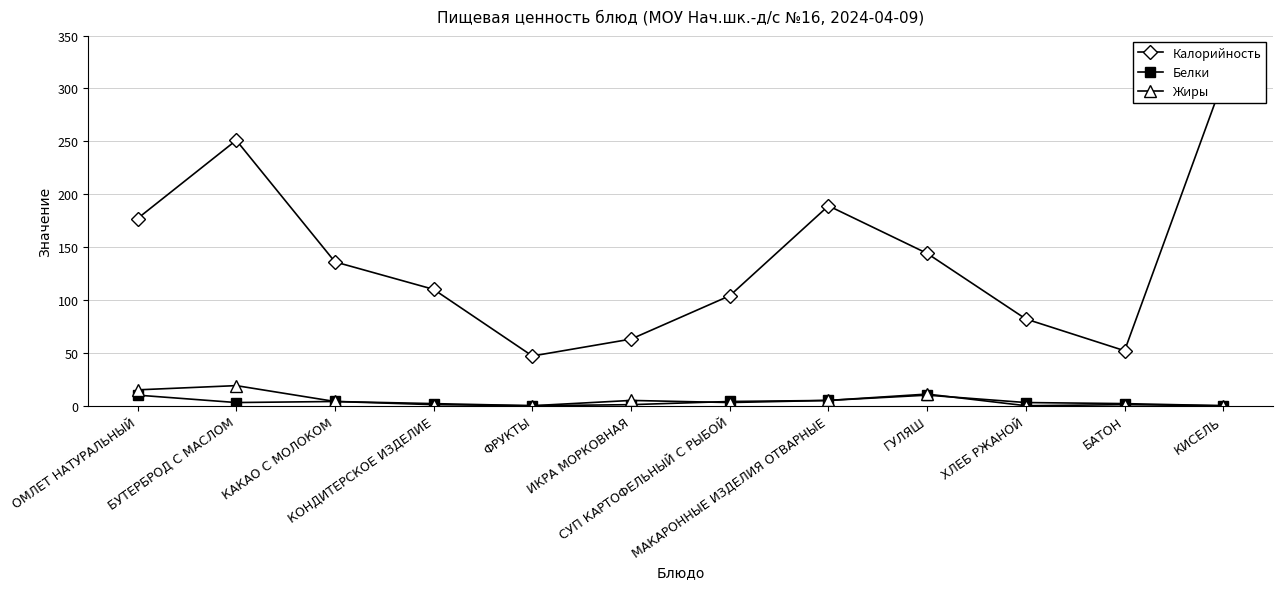

Rank the categories by Жиры value from lowest to highest.

ФРУКТЫ, ХЛЕБ РЖАНОЙ, КИСЕЛЬ, КОНДИТЕРСКОЕ ИЗДЕЛИЕ, БАТОН, СУП КАРТОФЕЛЬНЫЙ С РЫБОЙ, КАКАО С МОЛОКОМ, ИКРА МОРКОВНАЯ, МАКАРОННЫЕ ИЗДЕЛИЯ ОТВАРНЫЕ, ГУЛЯШ, ОМЛЕТ НАТУРАЛЬНЫЙ, БУТЕРБРОД С МАСЛОМ